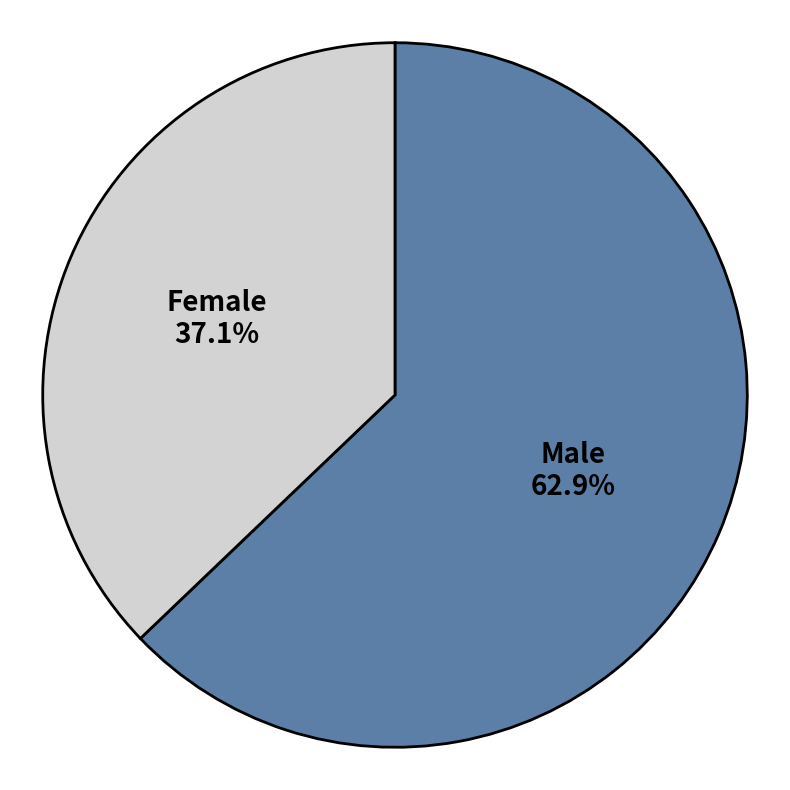

To the nearest percent, what is the difference between the largest and smallest slice percentages?

26%